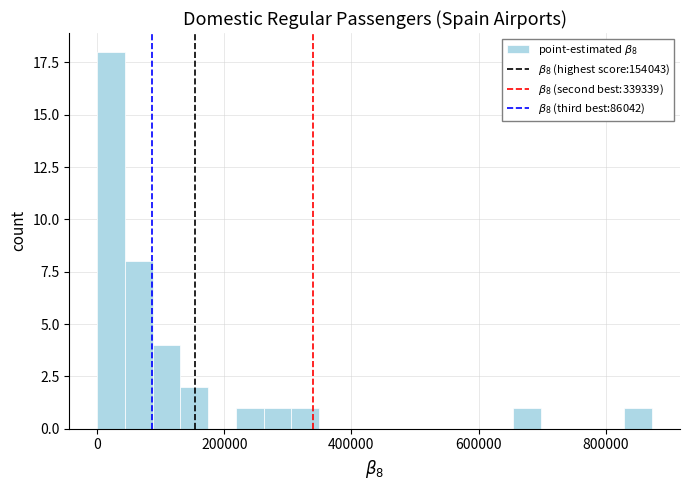

Read against the x-axis, roughly where is the centre of the tallest bar?

20000